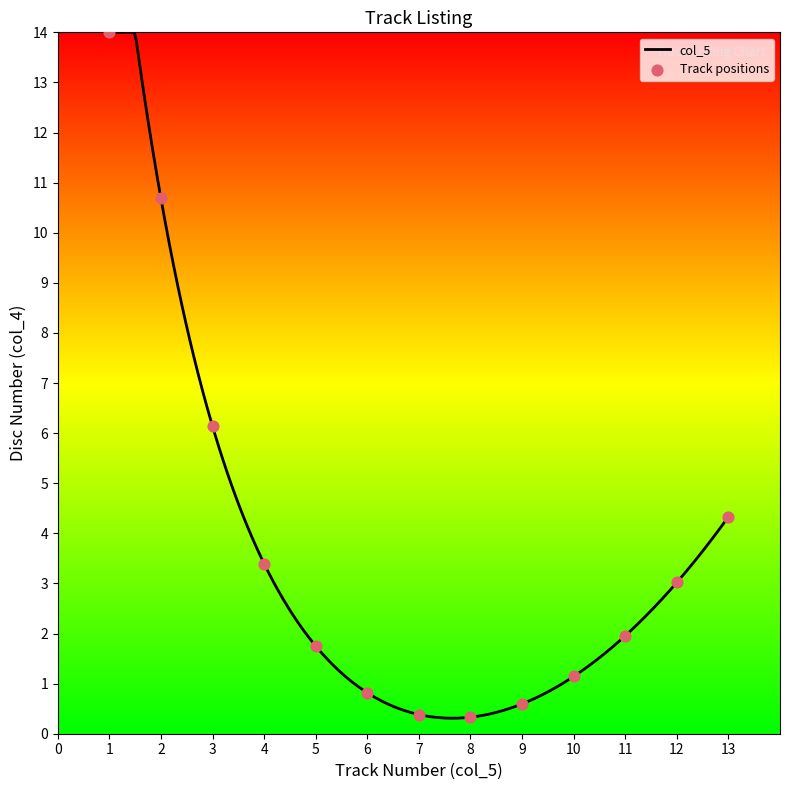

Which has a higher value, 1 or 1?

1